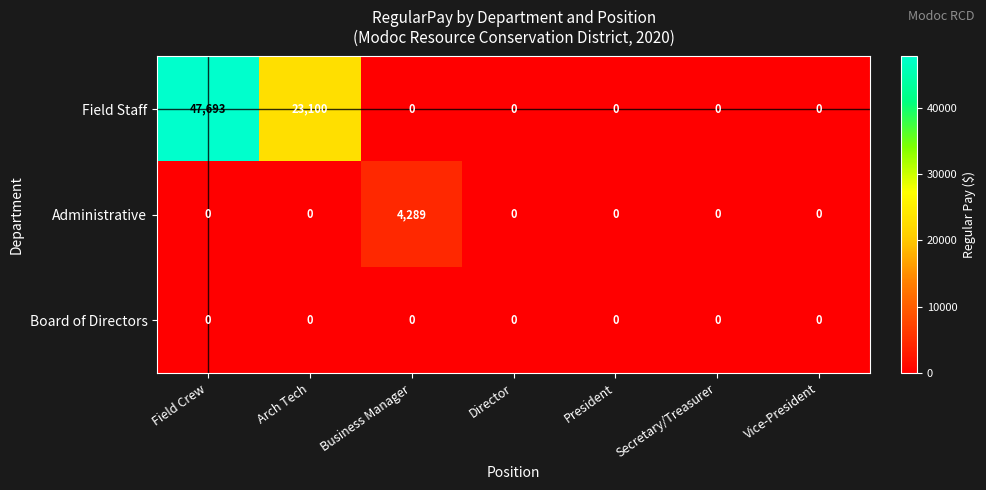

Which series has the largest total across all categories?

Field Staff